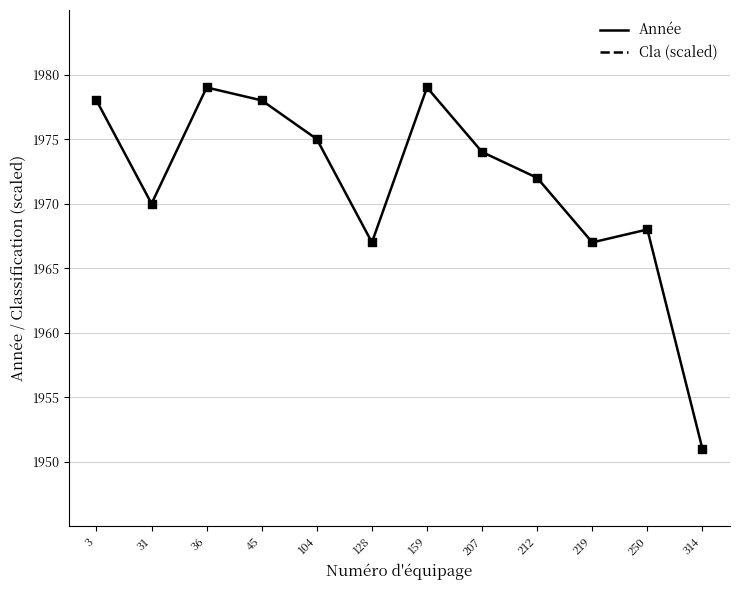

What are all the series names shown in the legend?

Année, Cla (scaled)